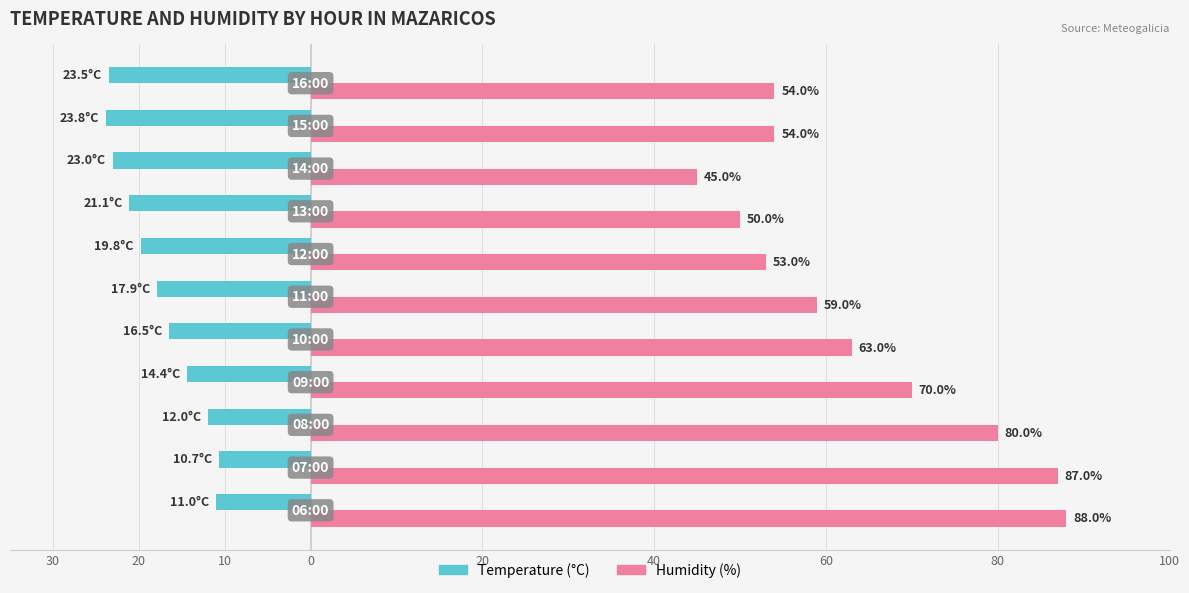

What are all the series names shown in the legend?

Temperature (°C), Humidity (%)